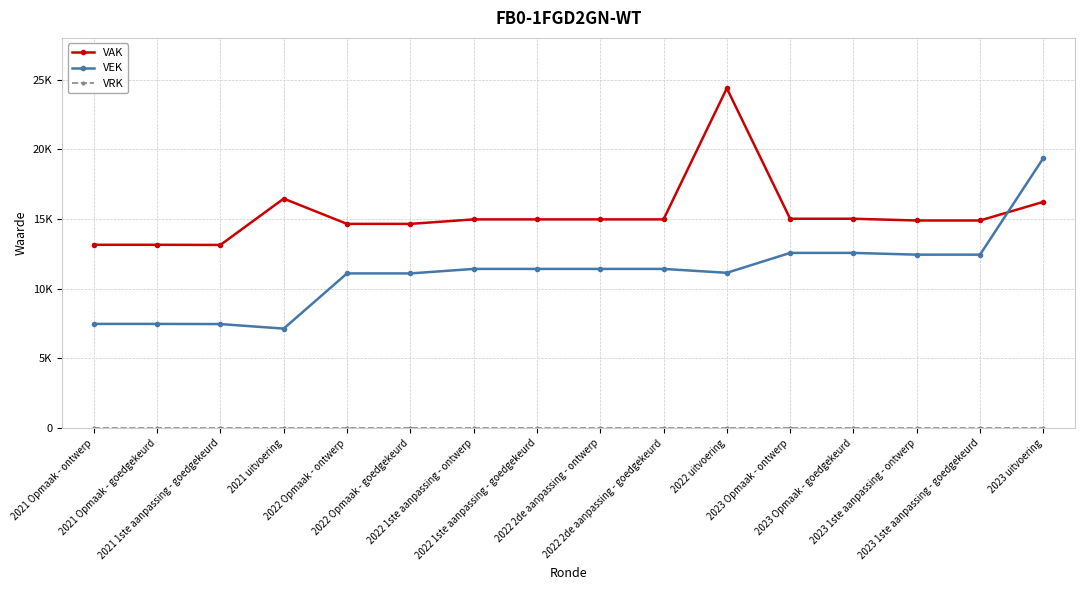

The VEK series shows 2428 at 2022 2de aanpassing - goedgekeurd. True or false?

False